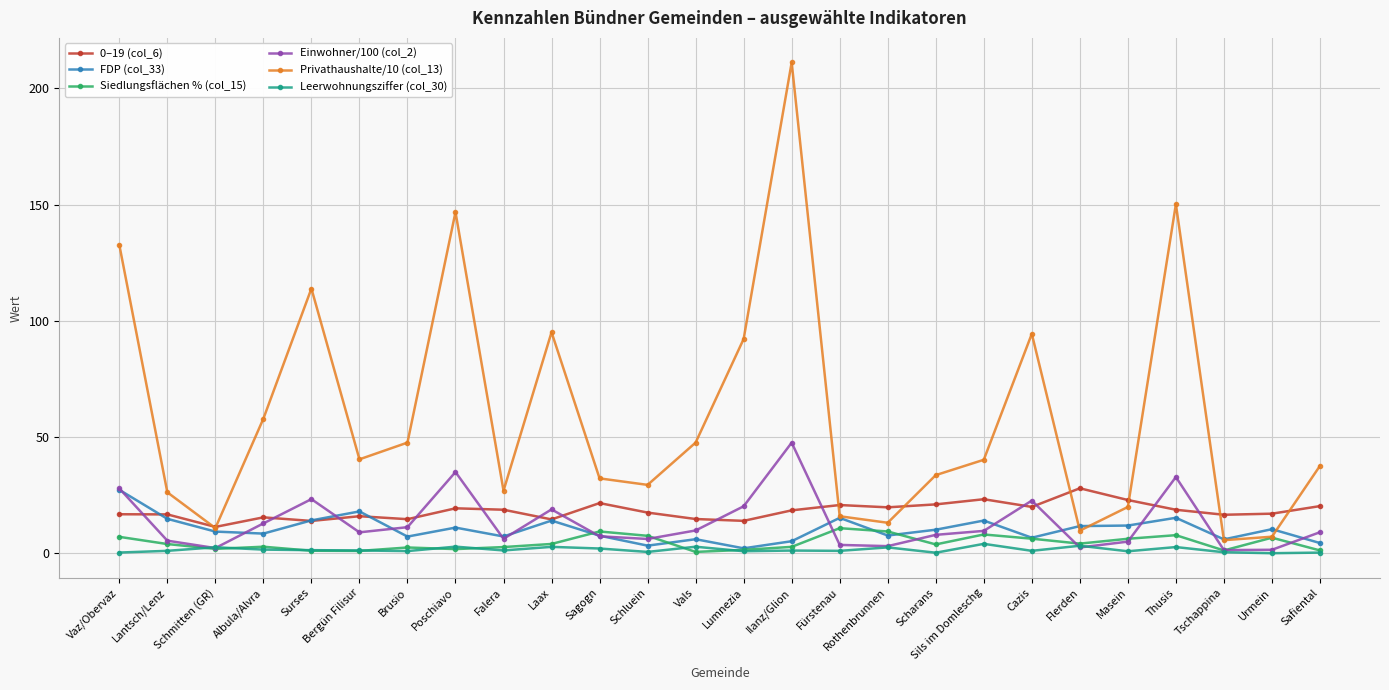

What is the lowest value of the Privathaushalte/10 (col_13) series?

5.6